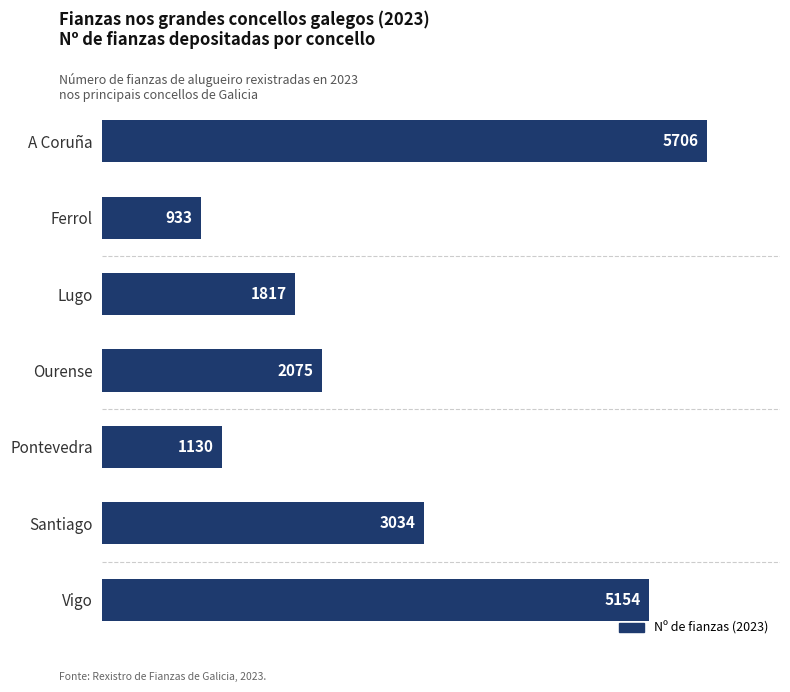

Reading top to bottom, list all the values displayed in this chart.

A Coruña=5706	Ferrol=933	Lugo=1817	Ourense=2075	Pontevedra=1130	Santiago=3034	Vigo=5154